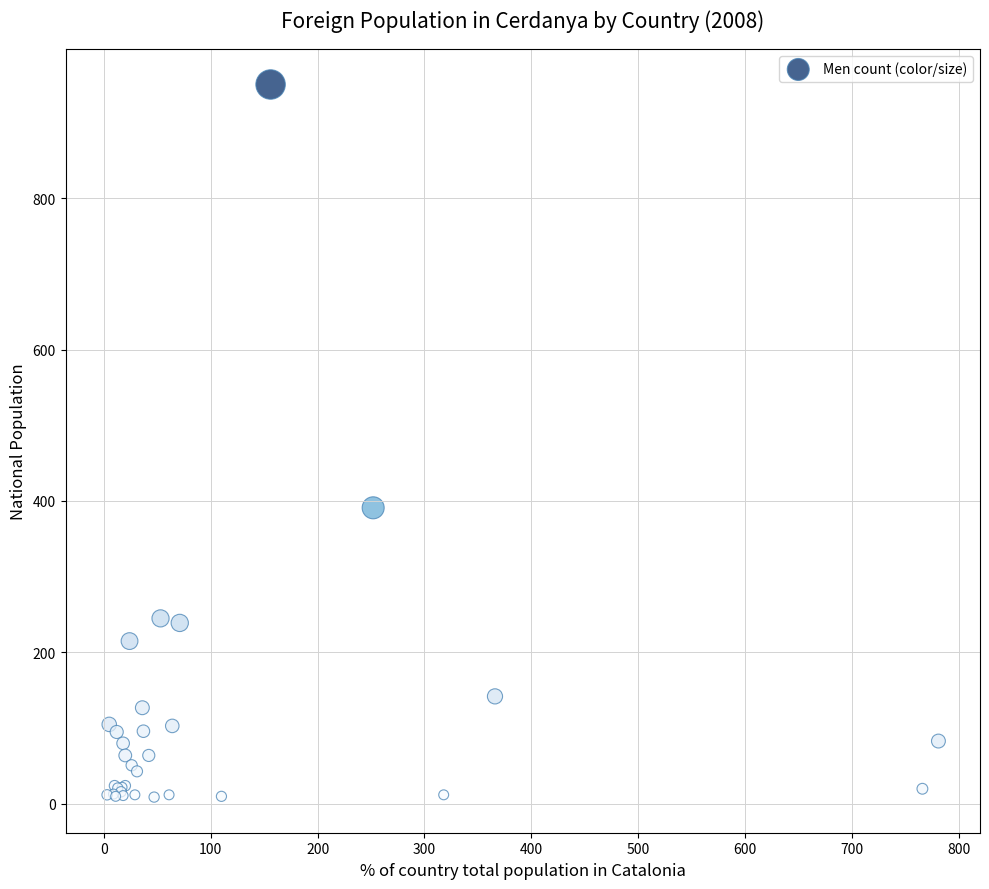

What Y value in the scatter plot is closest to 479?

391